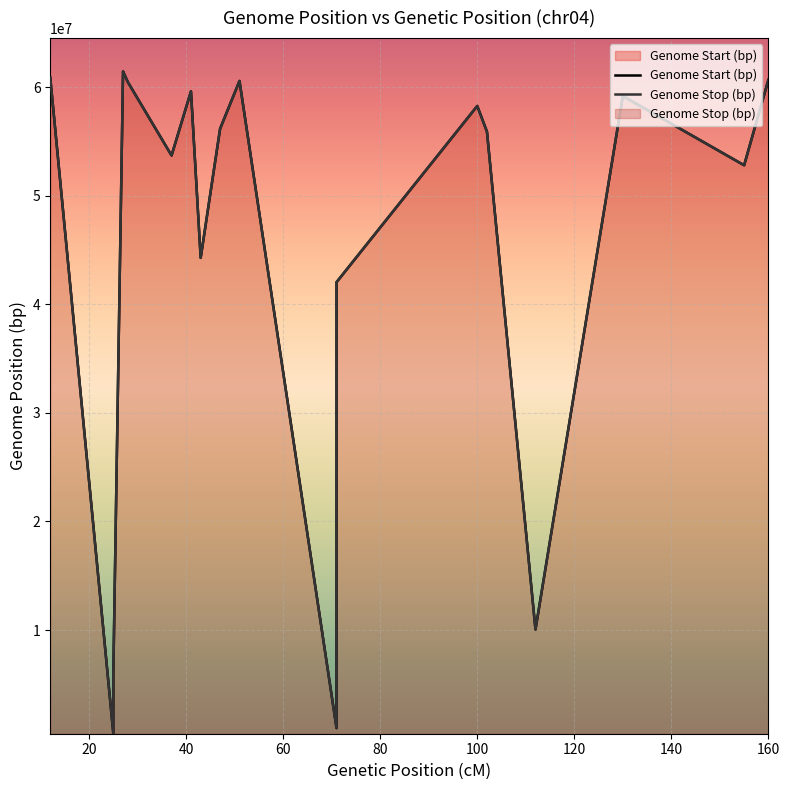

Count the number of categories in the chart.

19